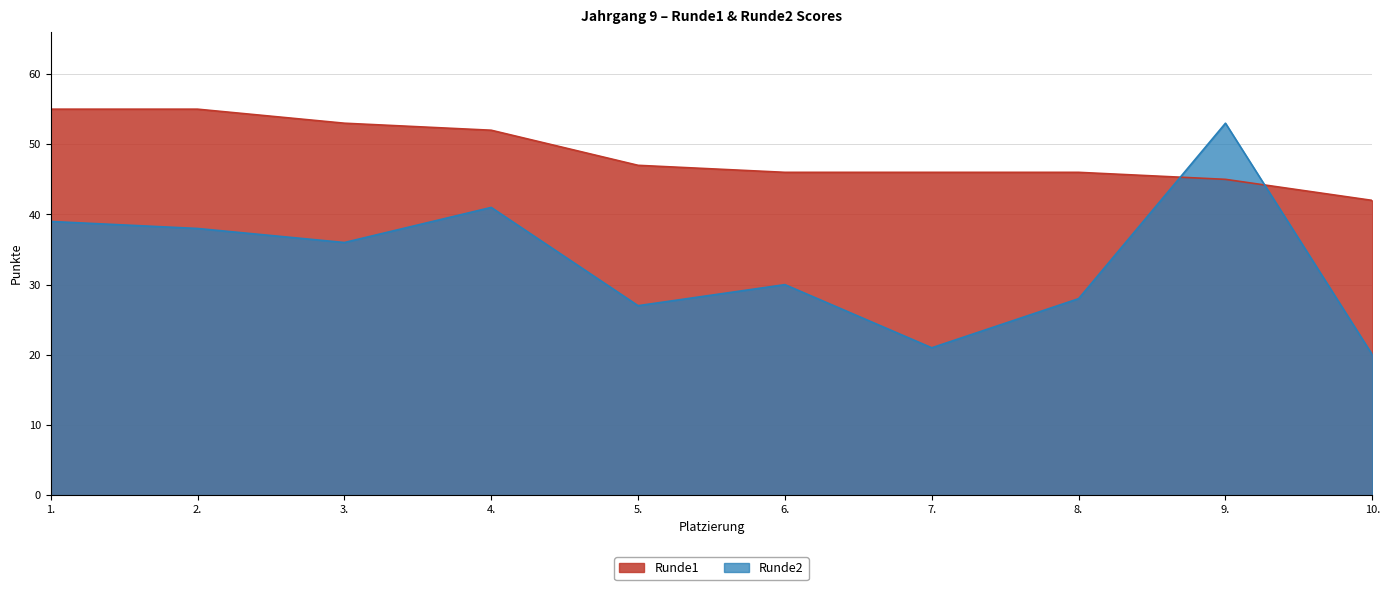

How many lines are shown in the chart?

2